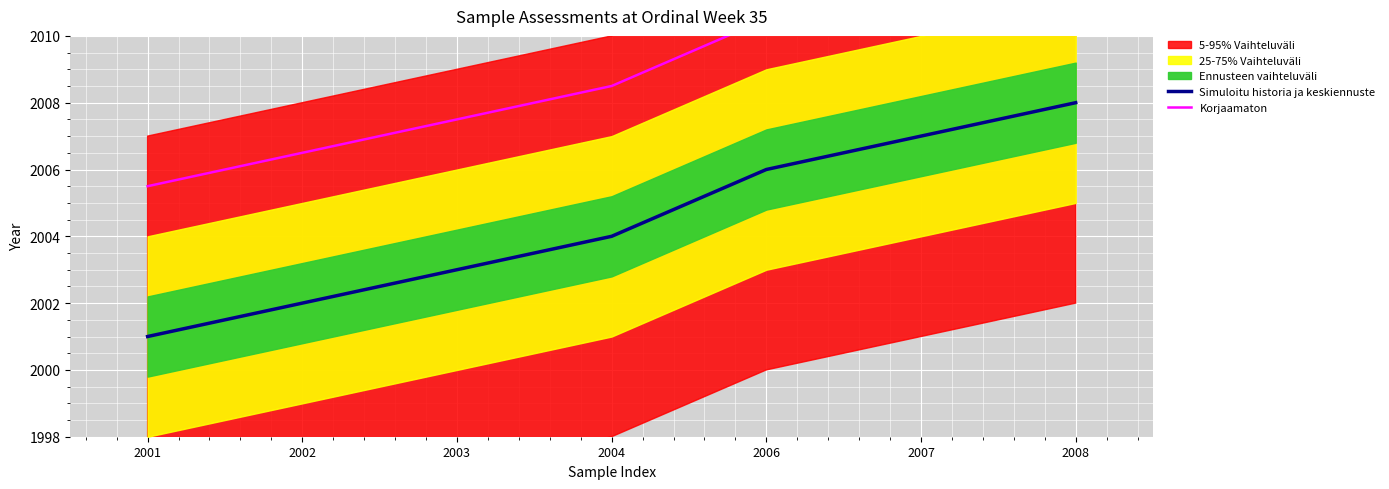

What is the difference between the maximum and minimum values in the Simuloitu historia ja keskiennuste series?

7